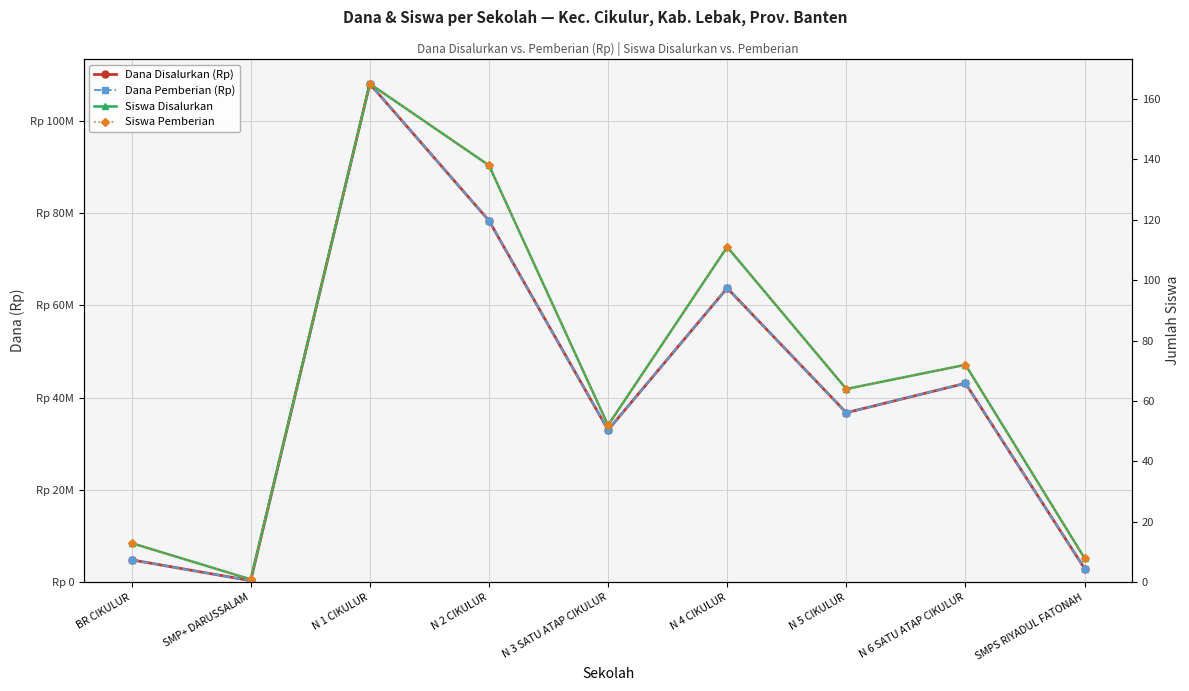

What is the label of the 9th point from the left?

SMPS RIYADUL FATONAH